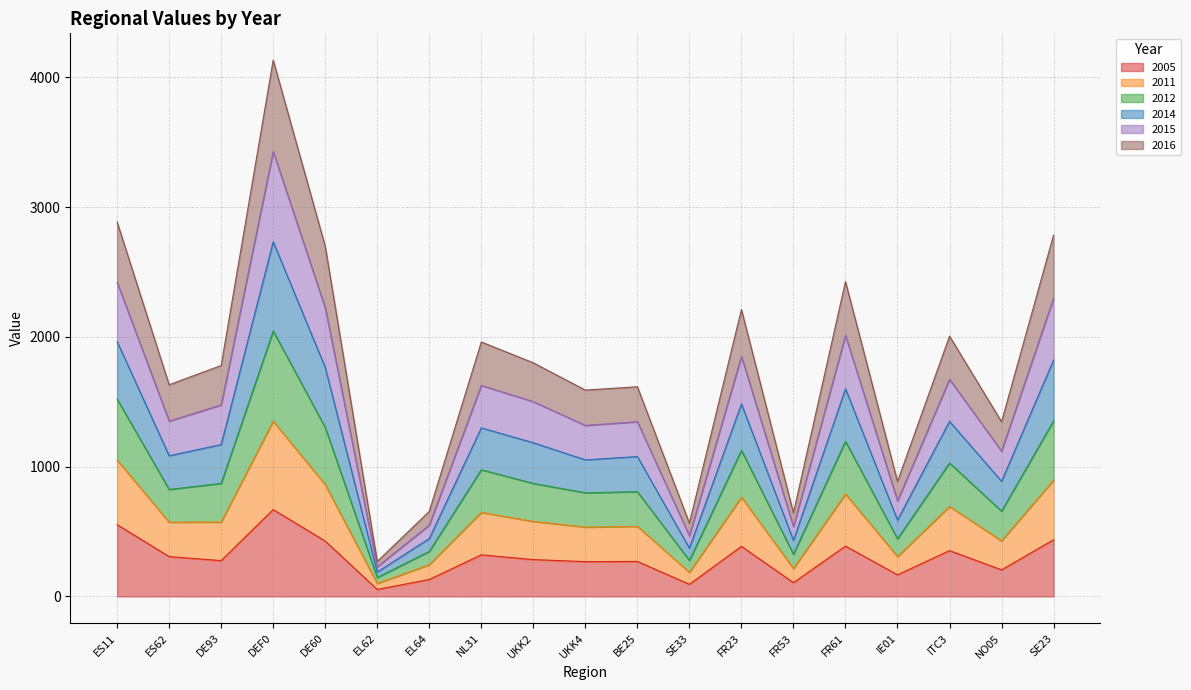

Which category has the highest value in the 2005 series?

DEF0